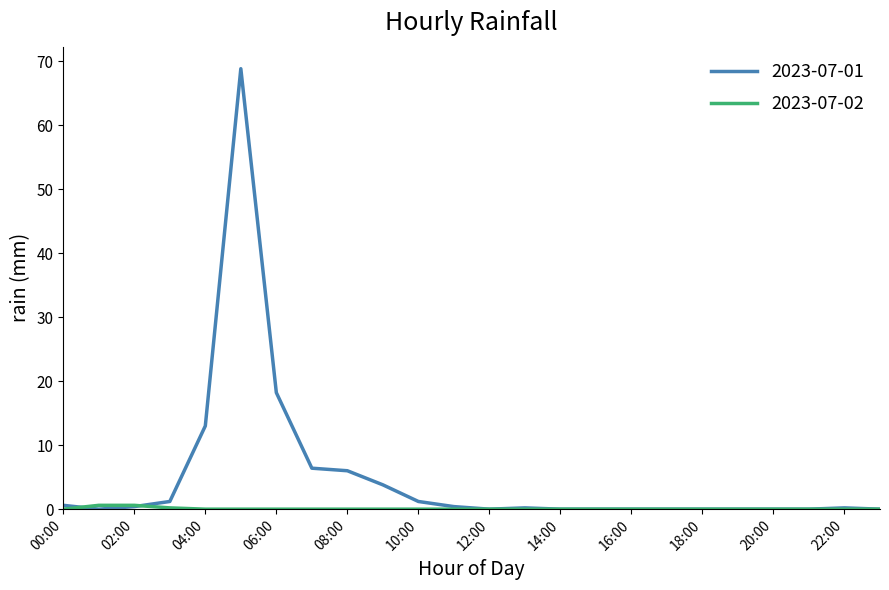

Which series has the largest range (max minus min)?

2023-07-01